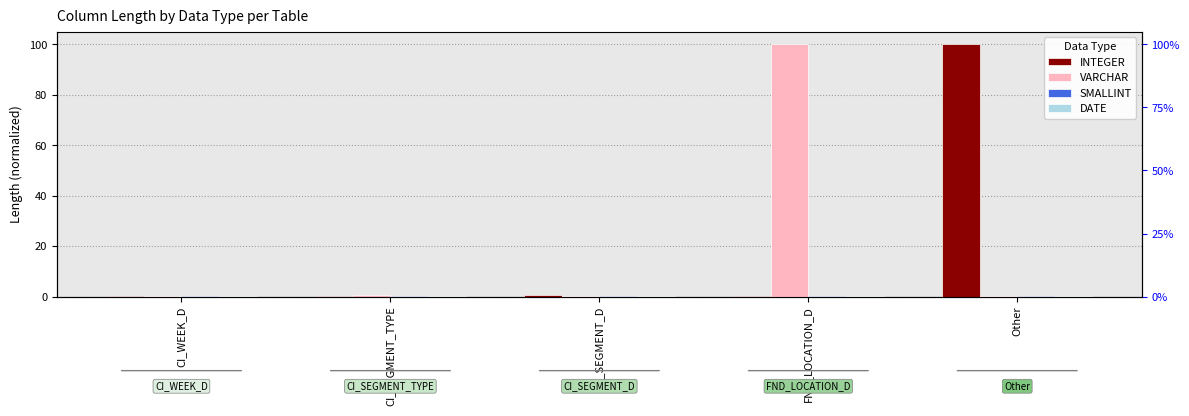

Rank the categories by INTEGER value from highest to lowest.

Other, CI_SEGMENT_D, CI_SEGMENT_TYPE, CI_WEEK_D, FND_LOCATION_D